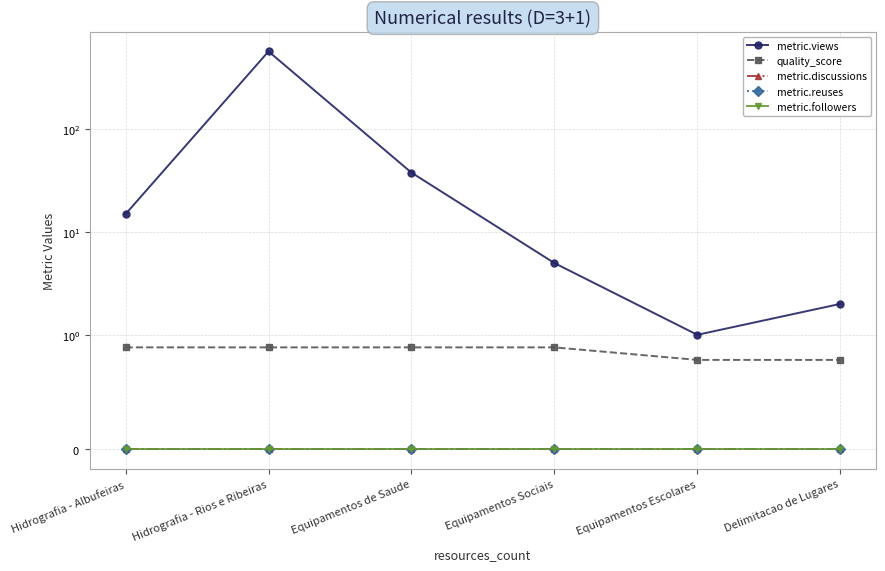

What is the greatest value displayed?

576.0